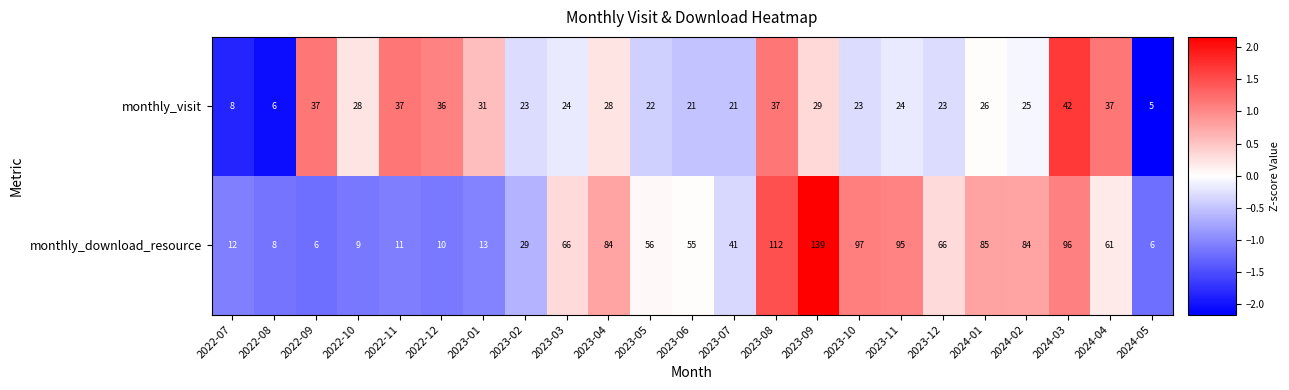

The value of monthly_visit at 2022-07 is 12. True or false?

False